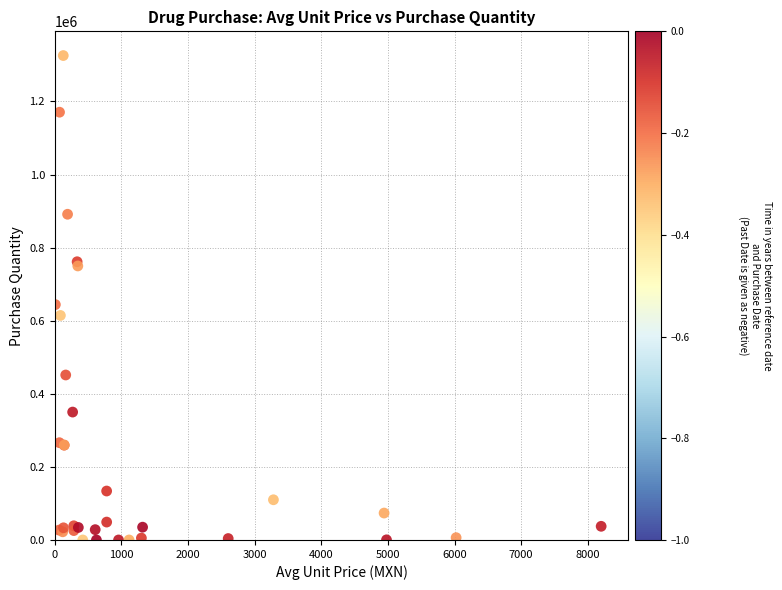

What Y value in the scatter plot is closest to 662767?

644046